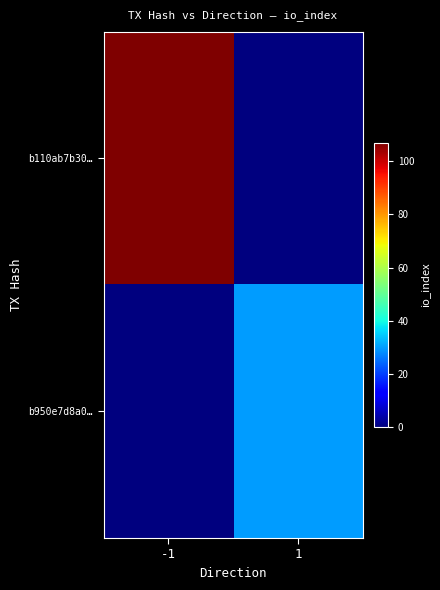

Which series changed the most between -1 and 1?

b110ab7b30…